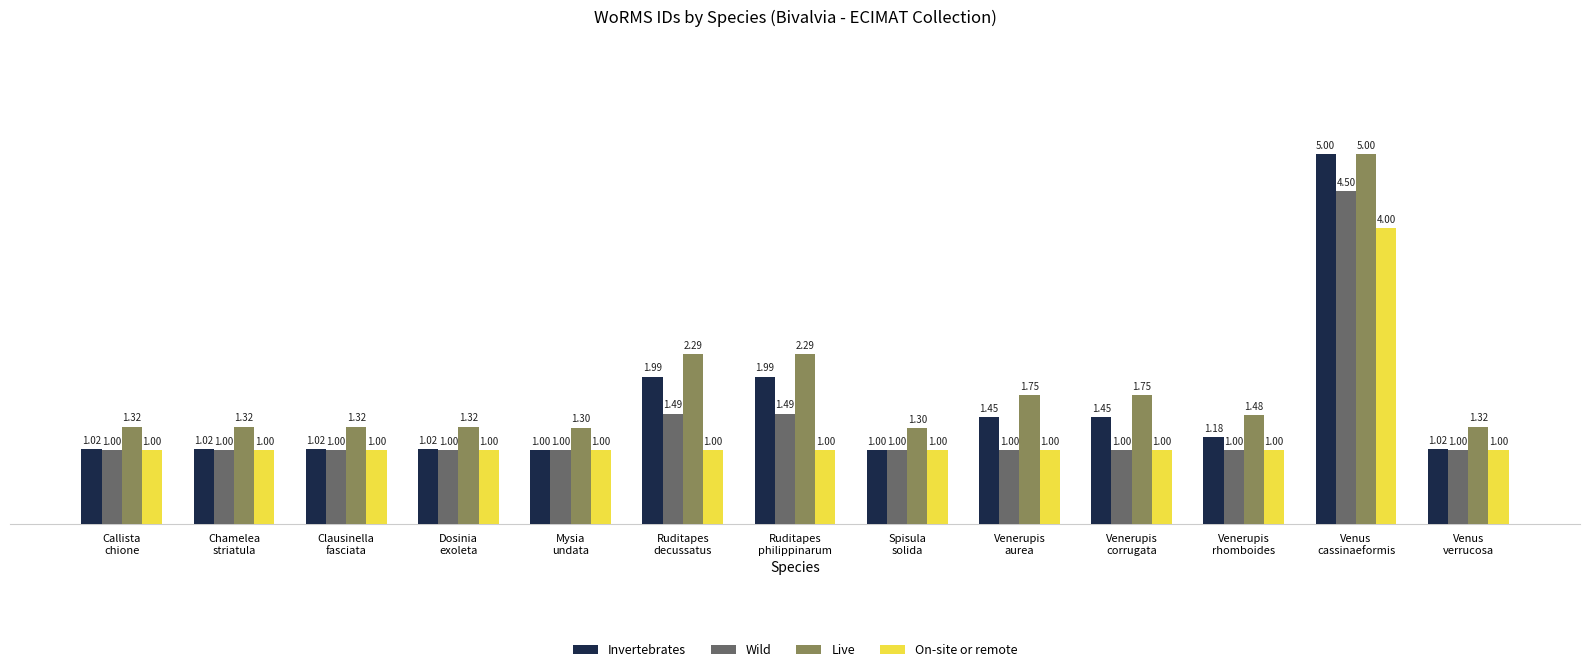

The value of On-site or remote at Spisula
solida is 1.6. True or false?

False